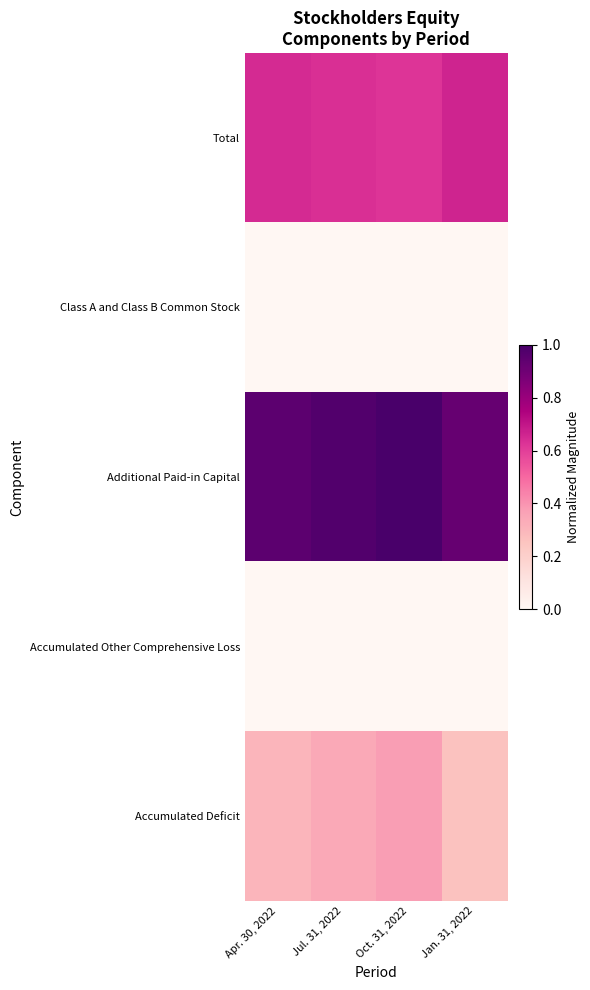

Reading right to left, transcribe all the data shown in this chart.

Total: Jan. 31, 2022=0.7	Oct. 31, 2022=0.6	Jul. 31, 2022=0.6	Apr. 30, 2022=0.6
Class A and Class B Common Stock: Jan. 31, 2022=0.0	Oct. 31, 2022=0.0	Jul. 31, 2022=0.0	Apr. 30, 2022=0.0
Additional Paid-in Capital: Jan. 31, 2022=0.9	Oct. 31, 2022=1.0	Jul. 31, 2022=1.0	Apr. 30, 2022=0.9
Accumulated Other Comprehensive Loss: Jan. 31, 2022=0.0	Oct. 31, 2022=0.0	Jul. 31, 2022=0.0	Apr. 30, 2022=0.0
Accumulated Deficit: Jan. 31, 2022=0.3	Oct. 31, 2022=0.4	Jul. 31, 2022=0.3	Apr. 30, 2022=0.3